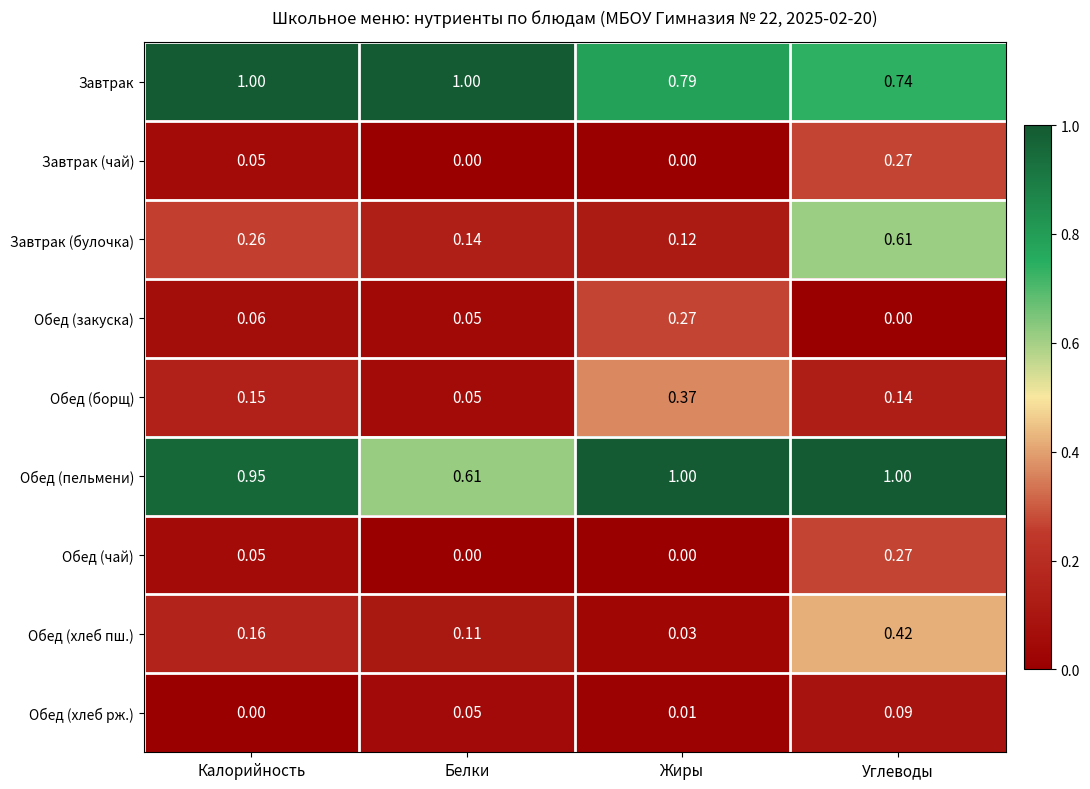

At which label is Завтрак closest to 0?

Углеводы